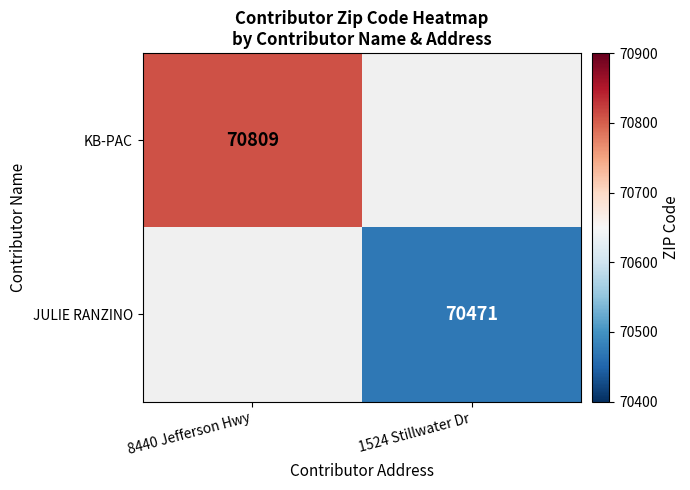

Is the value of KB-PAC at 8440 Jefferson Hwy greater than the value of JULIE RANZINO at 1524 Stillwater Dr?

Yes